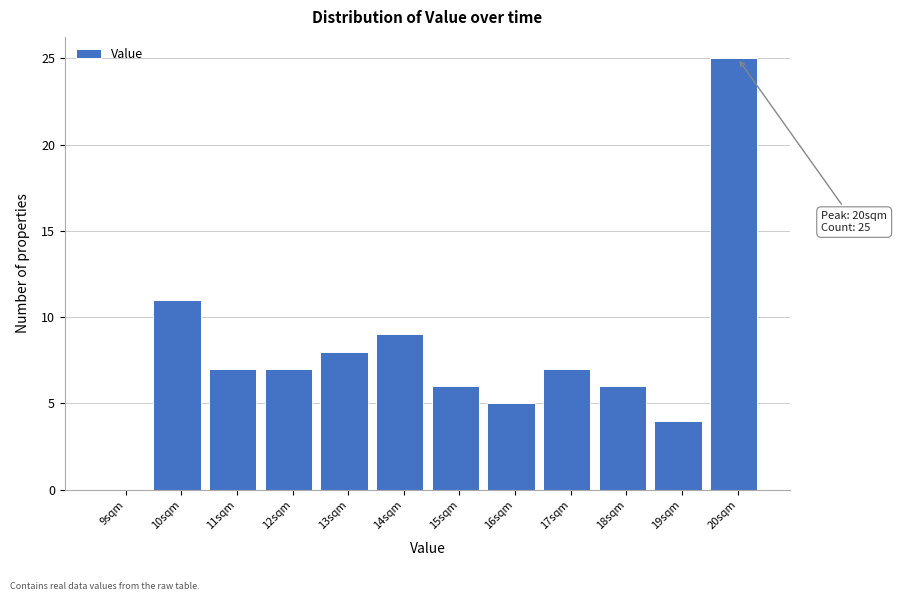

Reading left to right, what are all the values shown in this chart?

9sqm=0	10sqm=11	11sqm=7	12sqm=7	13sqm=8	14sqm=9	15sqm=6	16sqm=5	17sqm=7	18sqm=6	19sqm=4	20sqm=25